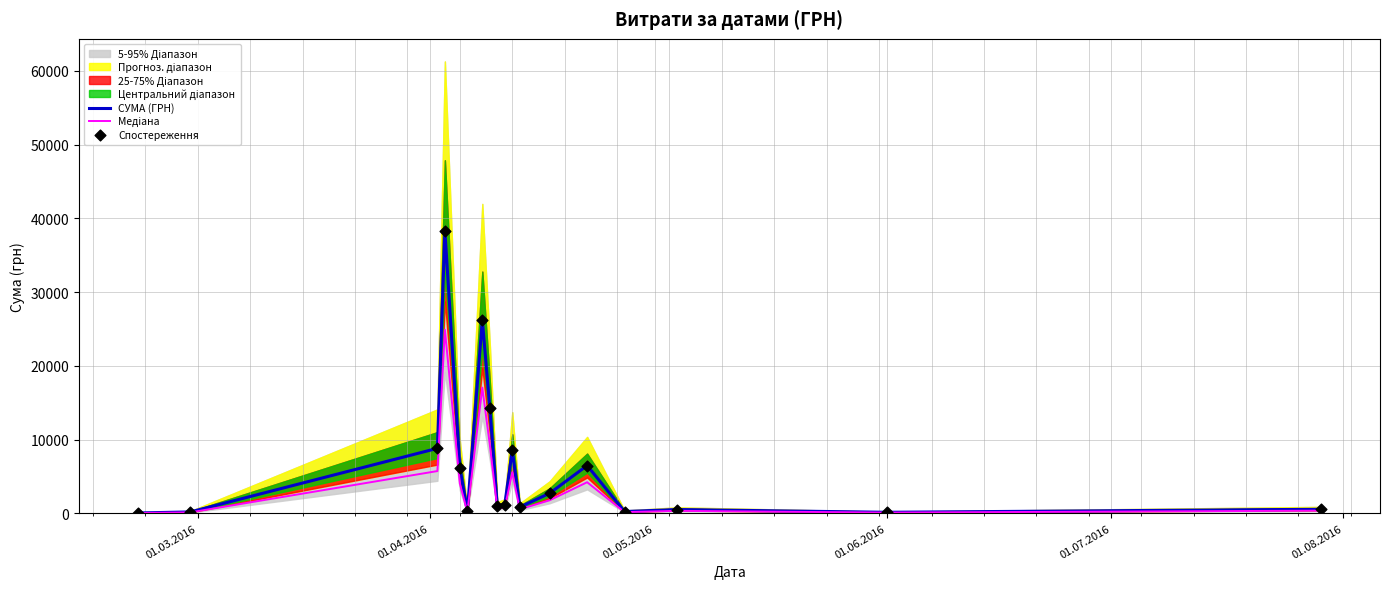

Which series contains the highest Y value?

СУМА (ГРН)